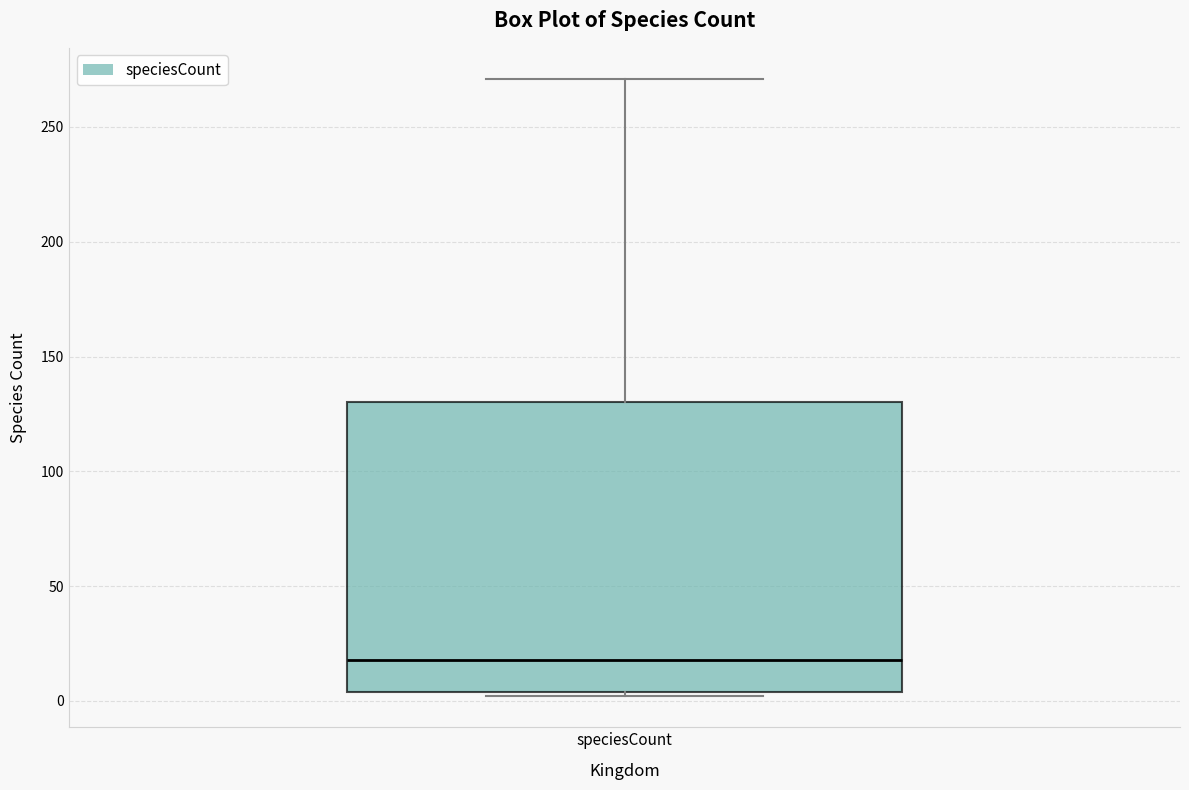

Read this box plot against the y-axis: the position of the median line, the range covered by the box, and the ends of both whiskers. The values are not printed on the chart, so give them approximately, as read against the axis.

median 20, box 5 to 130, whiskers 0 to 270